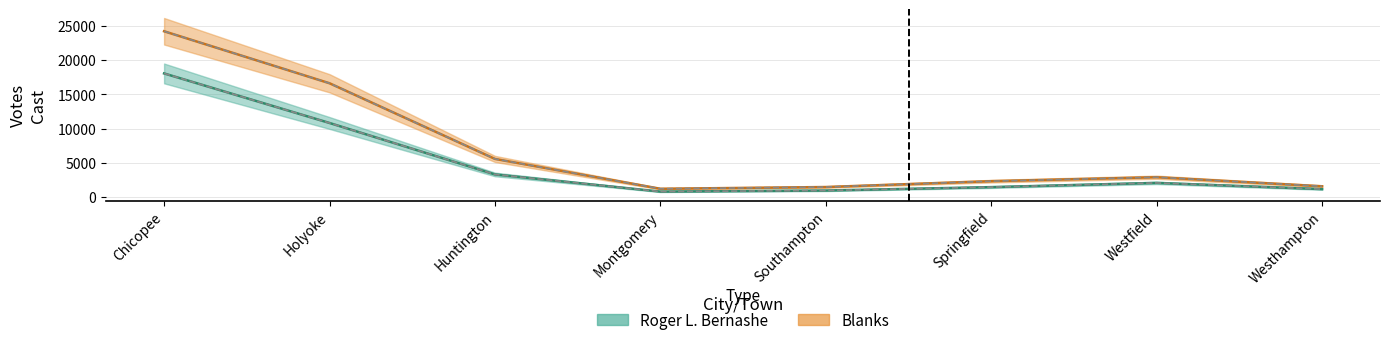

Where does the data first go above 2084?

Chicopee